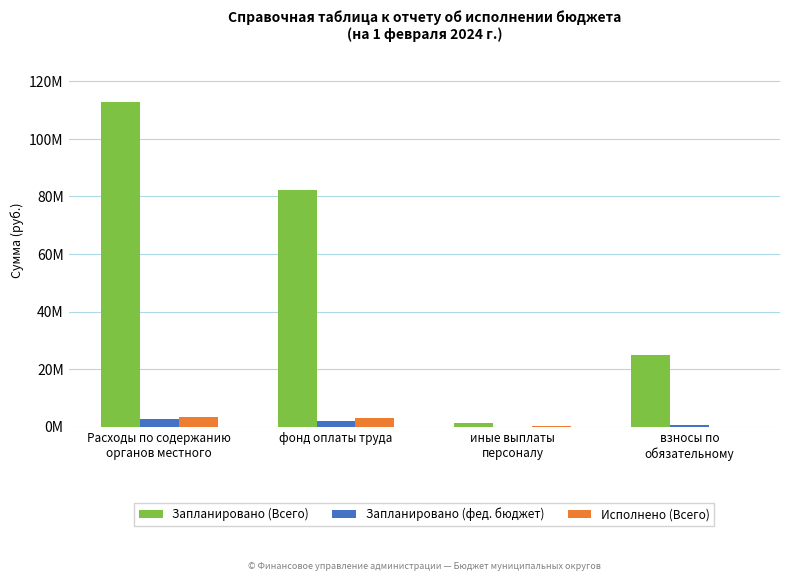

Are the bars horizontal?

No